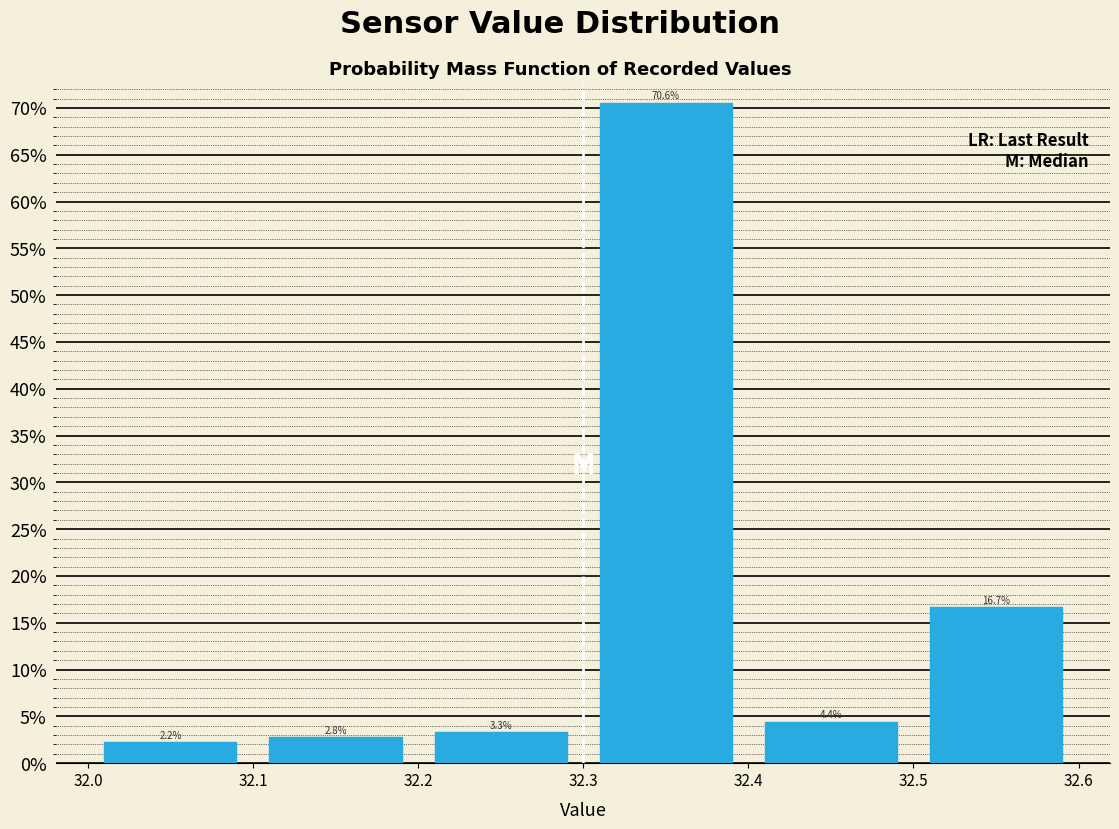

Over which range of the x-axis is the bar tallest?

32.3 to 32.4